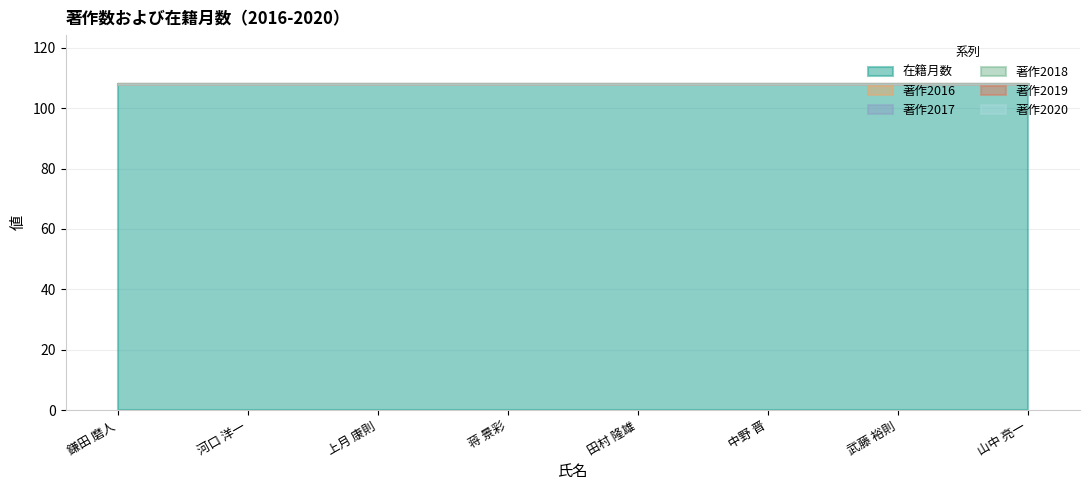

At which label does 著作2018 reach its peak?

鎌田 磨人